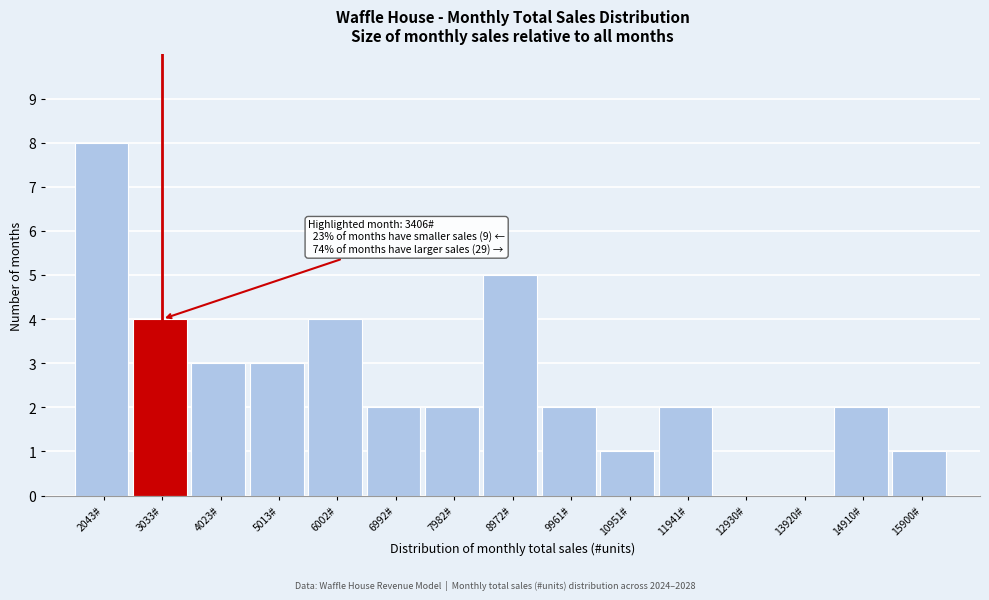

Reading right to left, transcribe all the data shown in this chart.

15900#=1	14910#=2	13920#=0	12930#=0	11941#=2	10951#=1	9961#=2	8972#=5	7982#=2	6992#=2	6002#=4	5013#=3	4023#=3	3033#=4	2043#=8